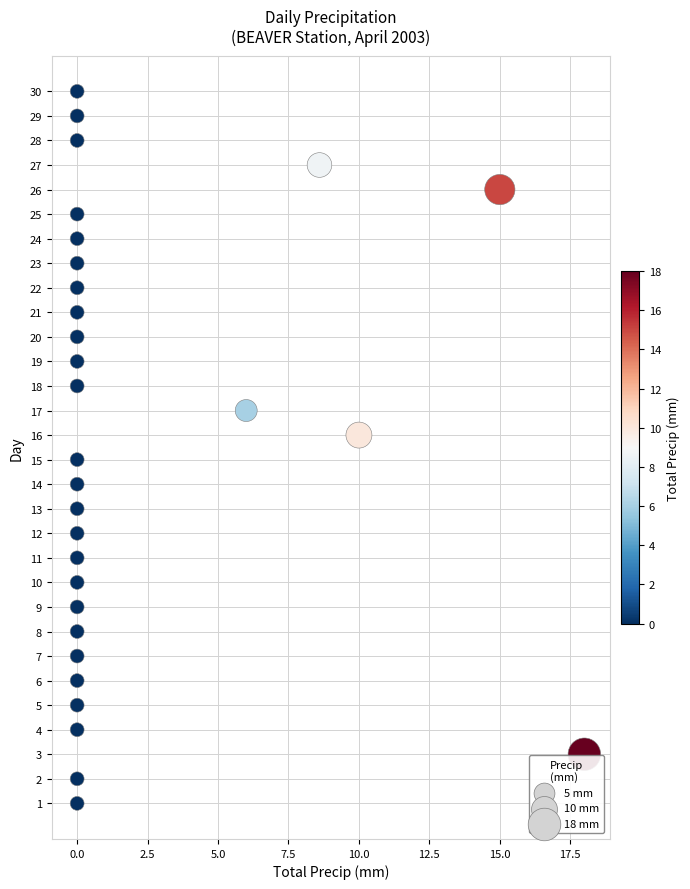

What is the range of Y values (max minus min)?

29